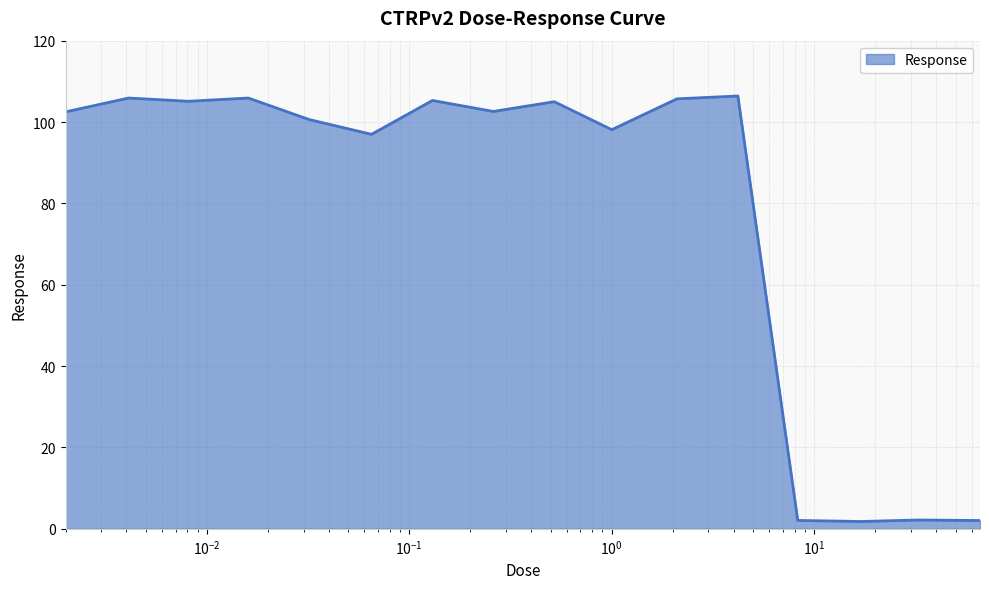

What is the greatest value displayed?

106.4